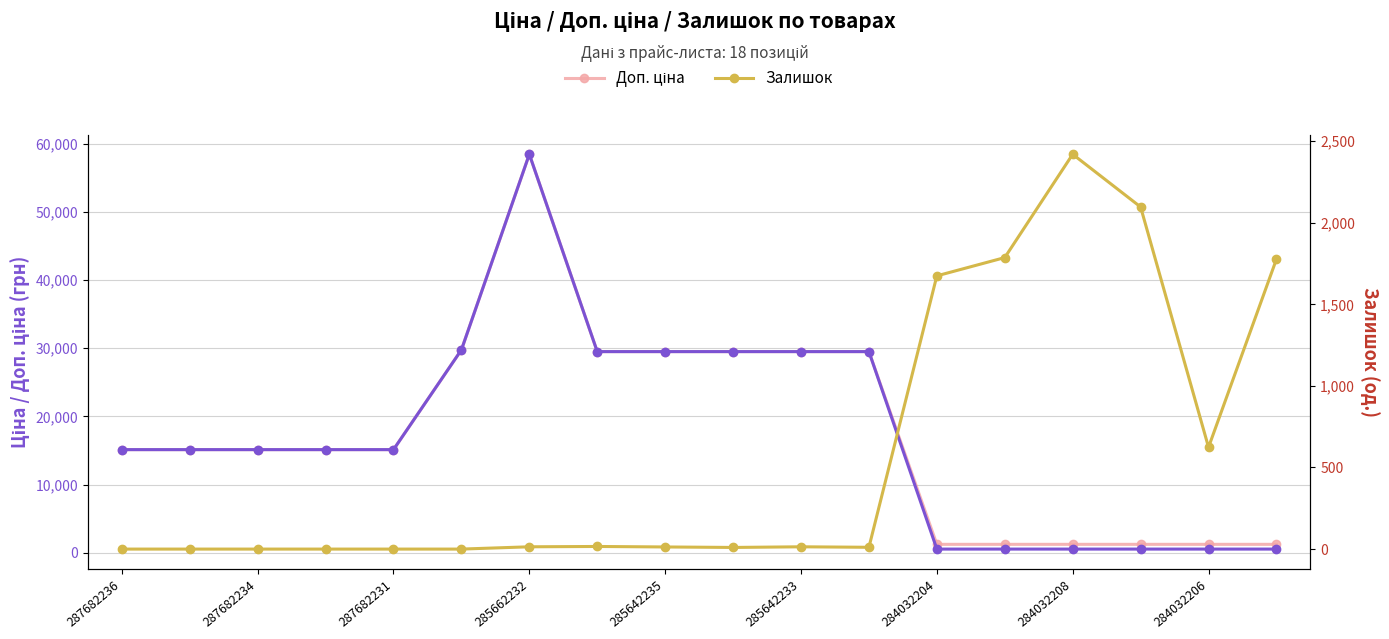

Rank the series at 284032206 from highest to lowest value.

Доп. ціна, Залишок, Ціна